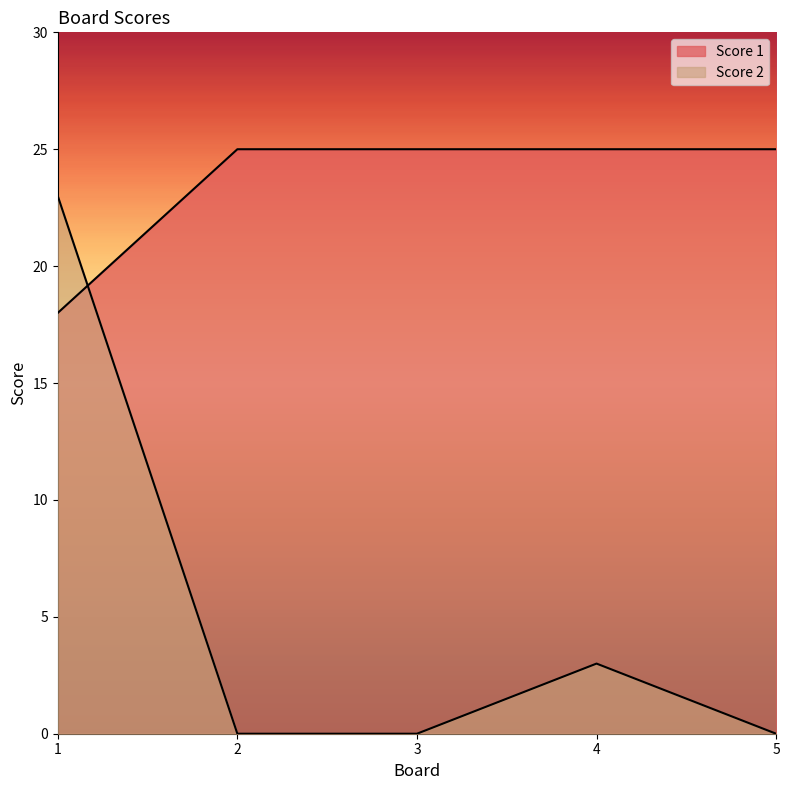

Which has a higher value, 2 or 4?

4